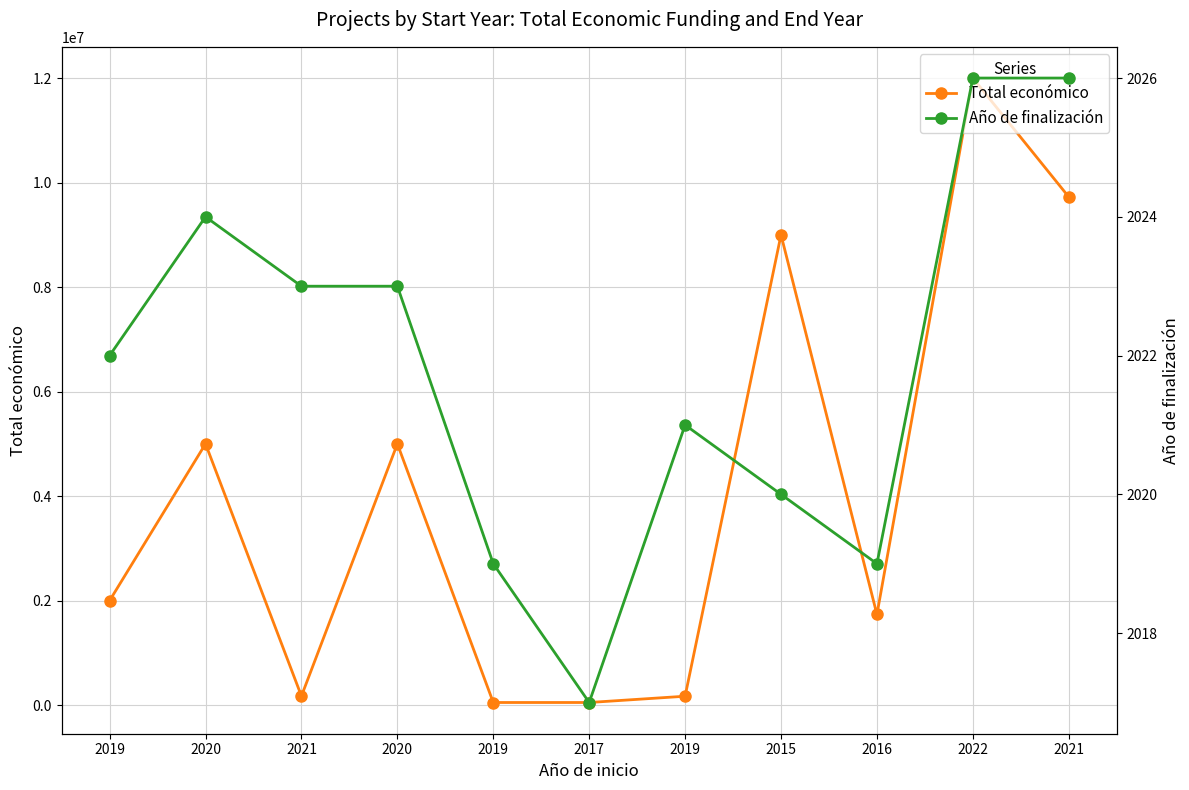

Is the value of Total económico at 2020 greater than the value of Año de finalización at 2019?

Yes